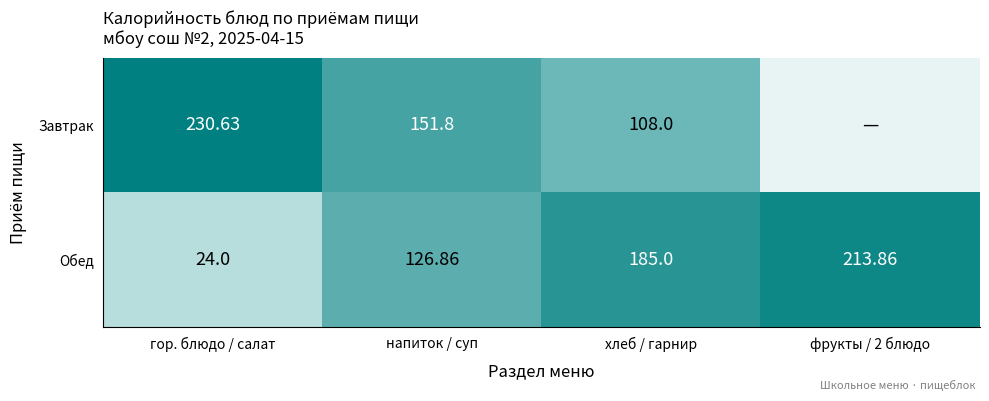

Which label corresponds to the smallest value in the chart?

гор. блюдо / салат